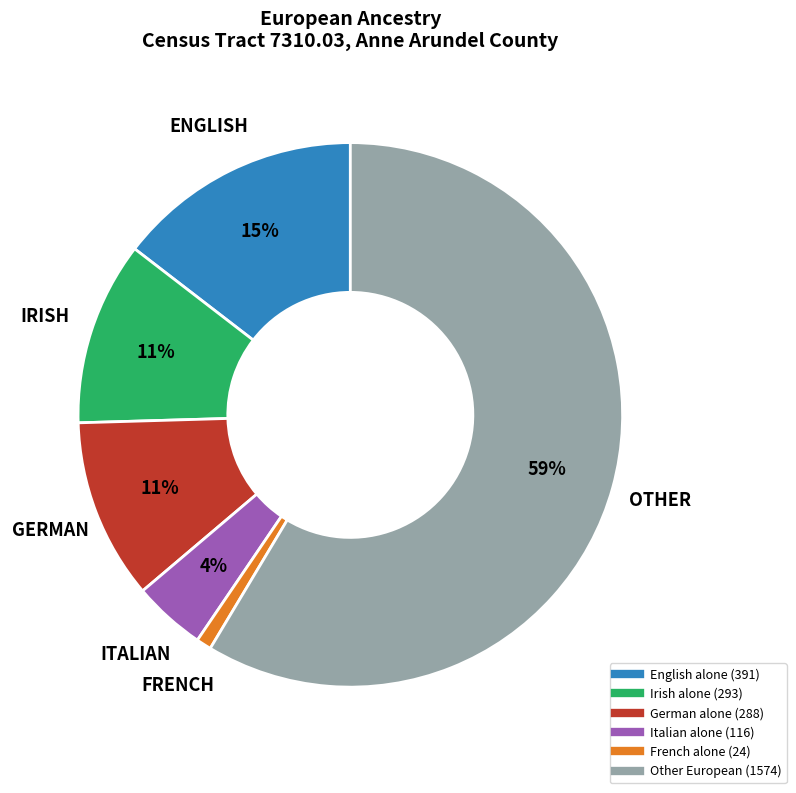

Which slice is the smallest?

French alone